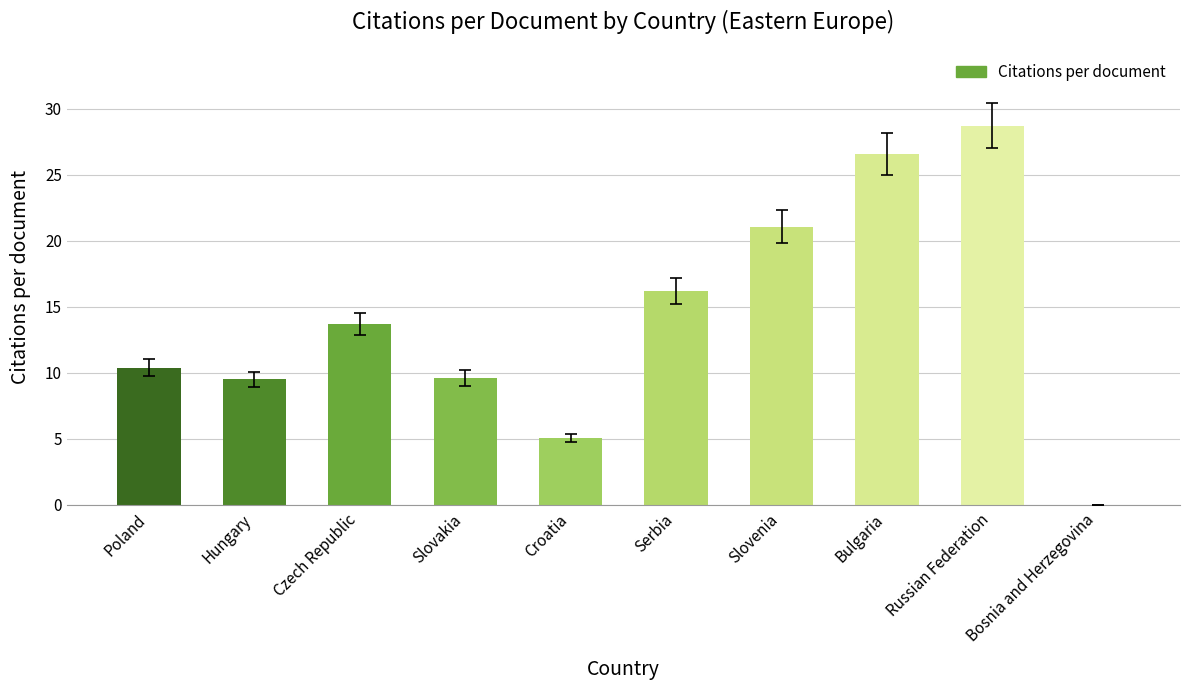

At which label is the value closest to 14?

Czech Republic